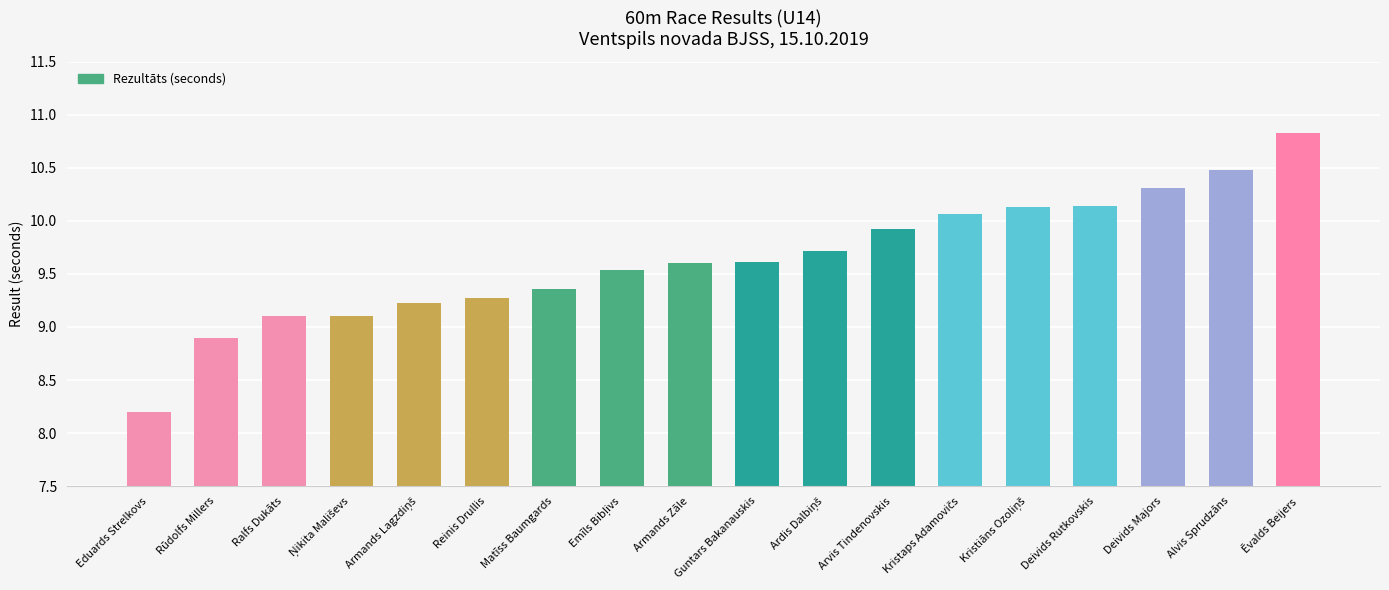

At which label does the data first exceed 9?

Ralfs Dukāts